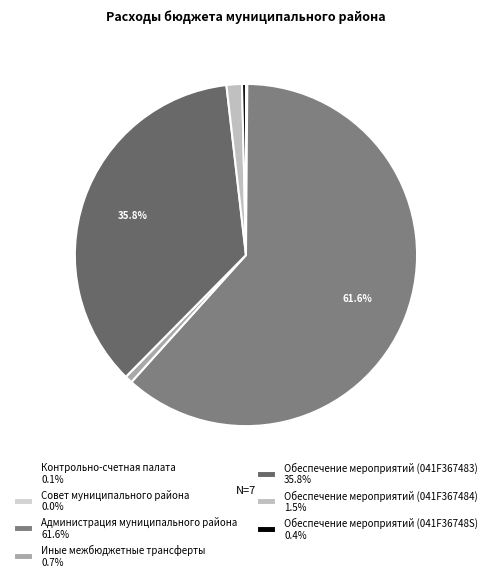

To the nearest percent, what is the average slice percentage?

14%